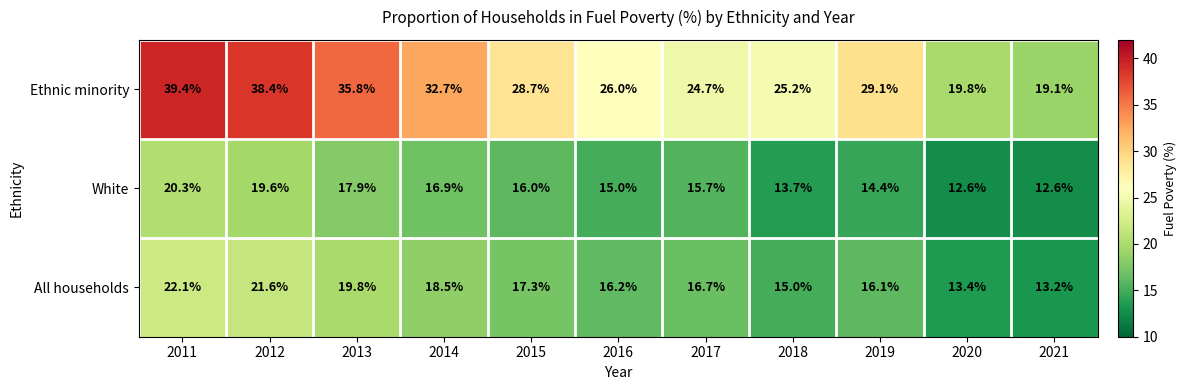

The White series shows 16.0 at 2015. True or false?

True